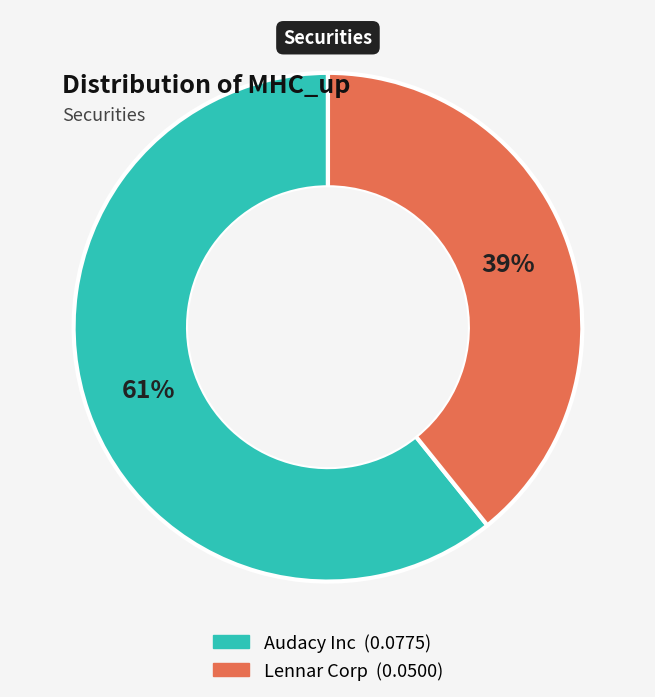

True or false: Lennar Corp accounts for 48% of the total.

False